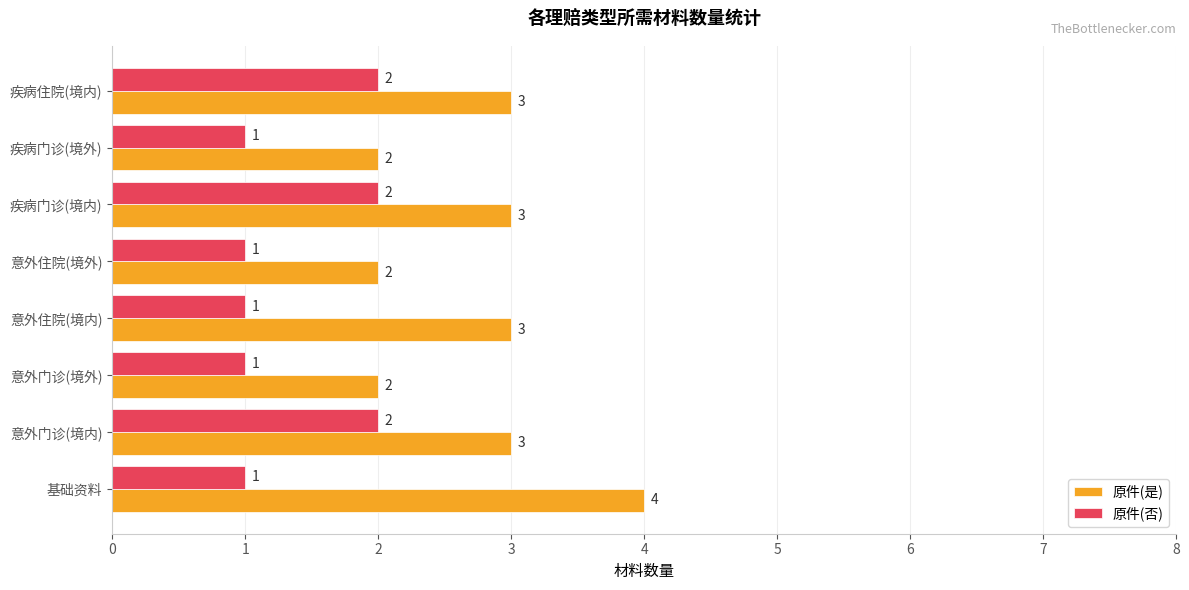

Count the 原件(是) values in the range 2 to 3.

7